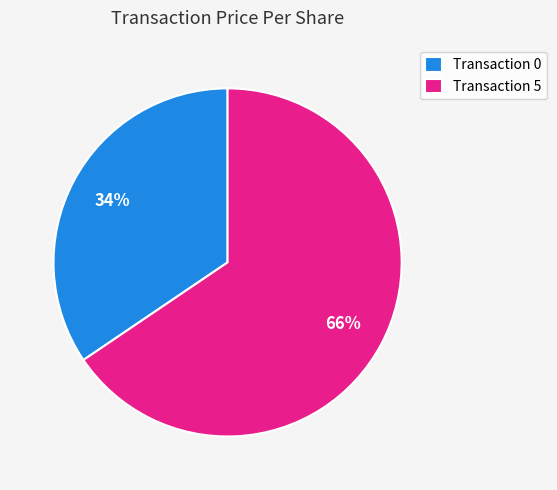

The Transaction 0 slice represents 29% of the pie. True or false?

False